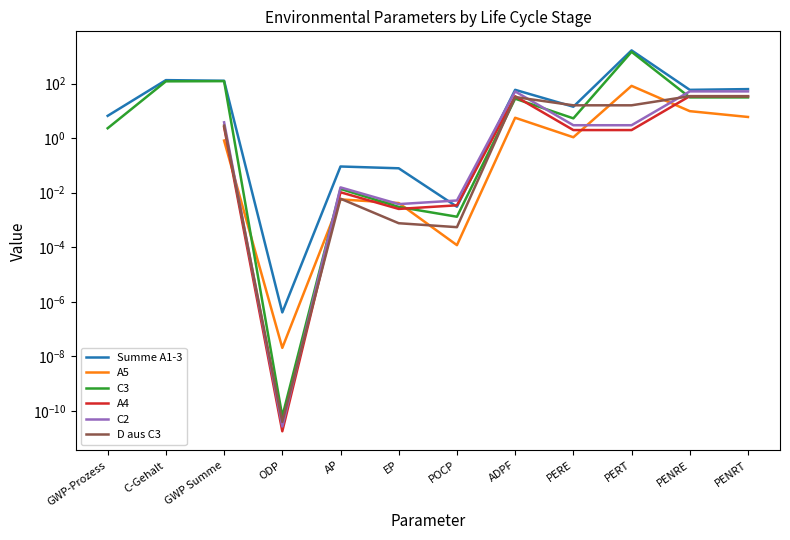

Rank the series by their maximum value, from highest to lowest.

Summe A1-3, C3, A5, C2, A4, D aus C3